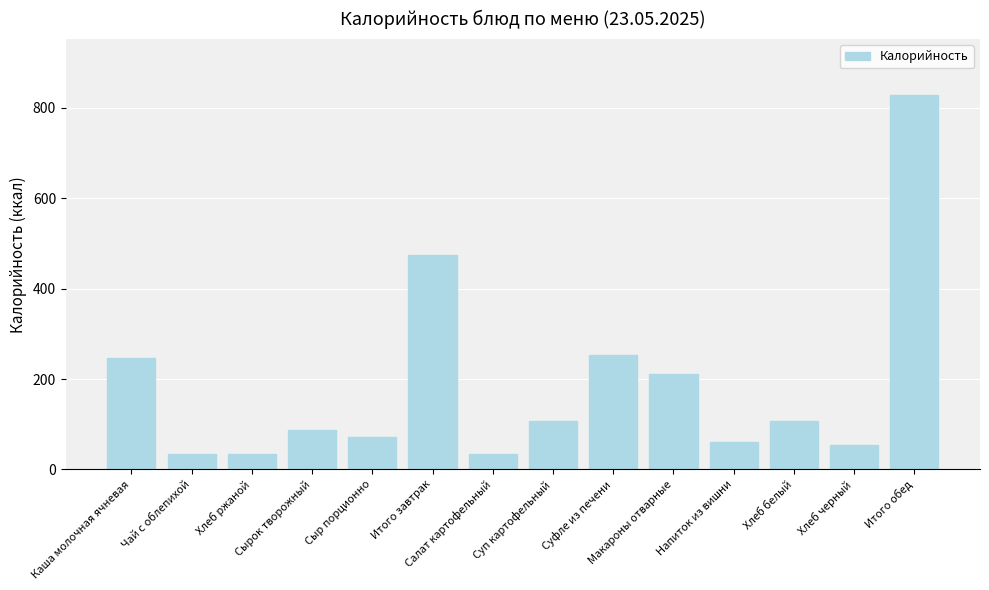

The value at Хлеб белый is 140.7. True or false?

False